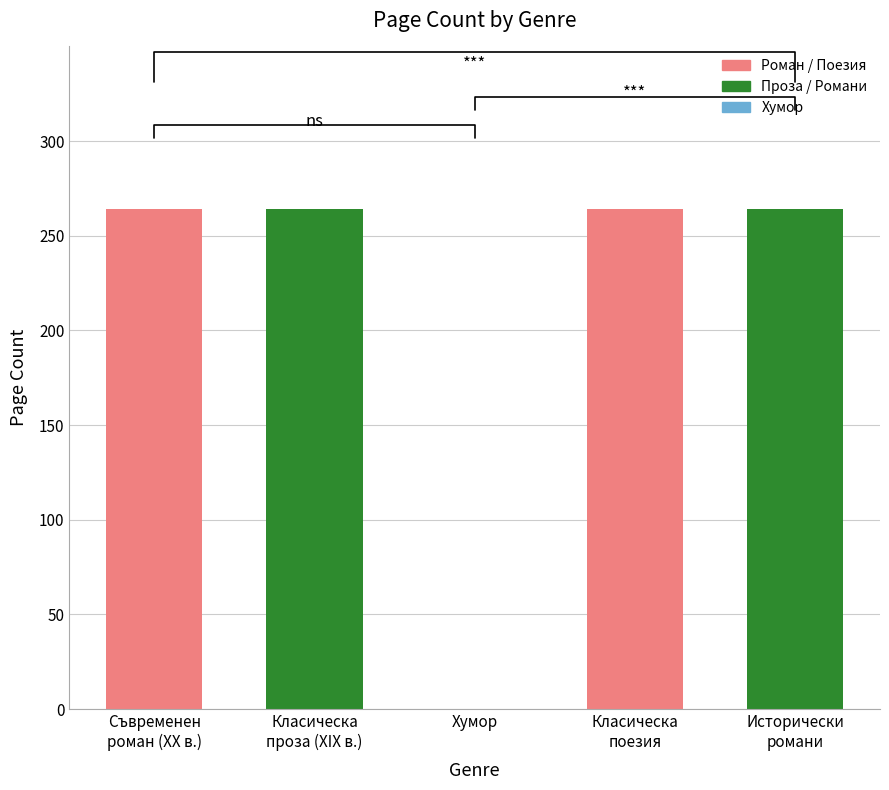

What is the average value?

211